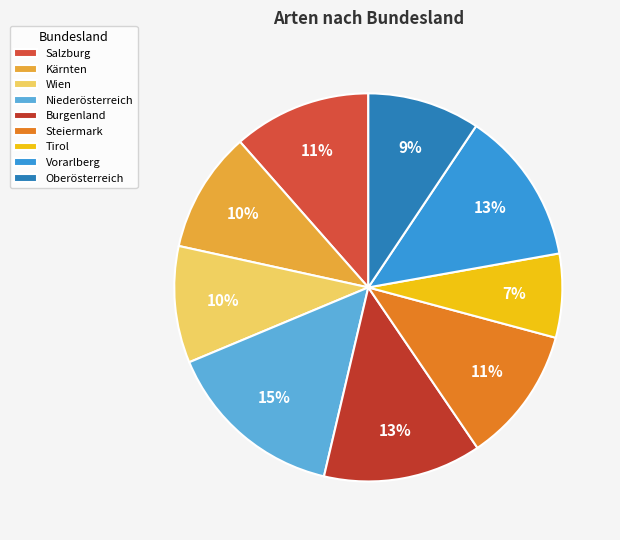

What percentage is the Vorarlberg slice, to the nearest percent?

13%